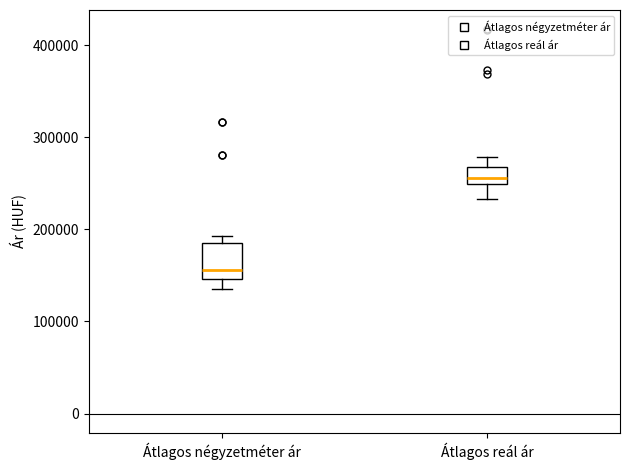

Reading left to right, read every box against the y-axis: the position of its median line, the range the box covers, and the ends of its whiskers. The values are not printed on the chart, so give them approximately, as read against the axis.

Átlagos négyzetméter ár: median 160000, box 150000 to 180000, whiskers 130000 to 190000
Átlagos reál ár: median 260000, box 250000 to 270000, whiskers 230000 to 280000